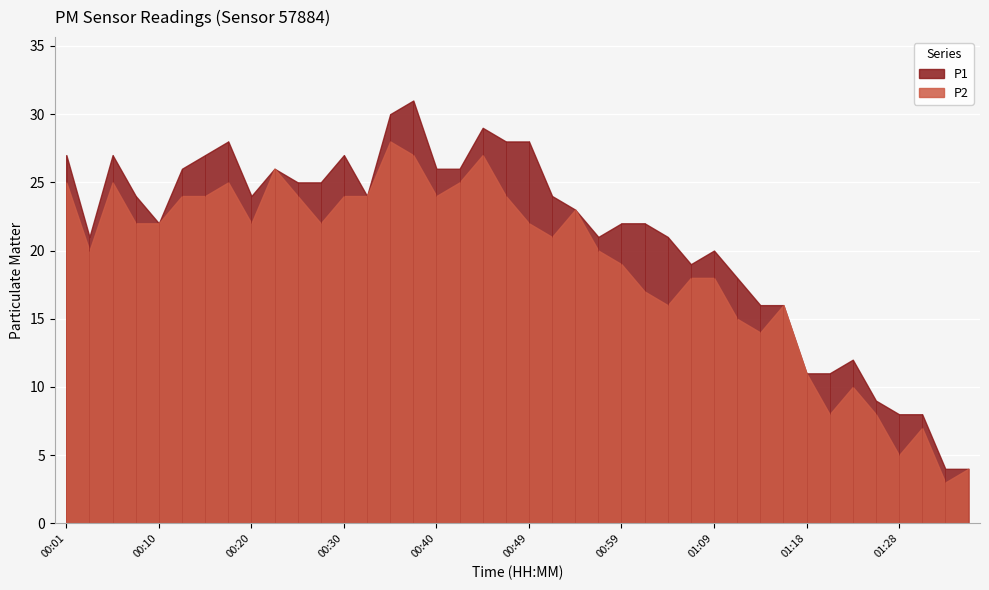

Which has a higher value, 01:09 or 00:37?

00:37